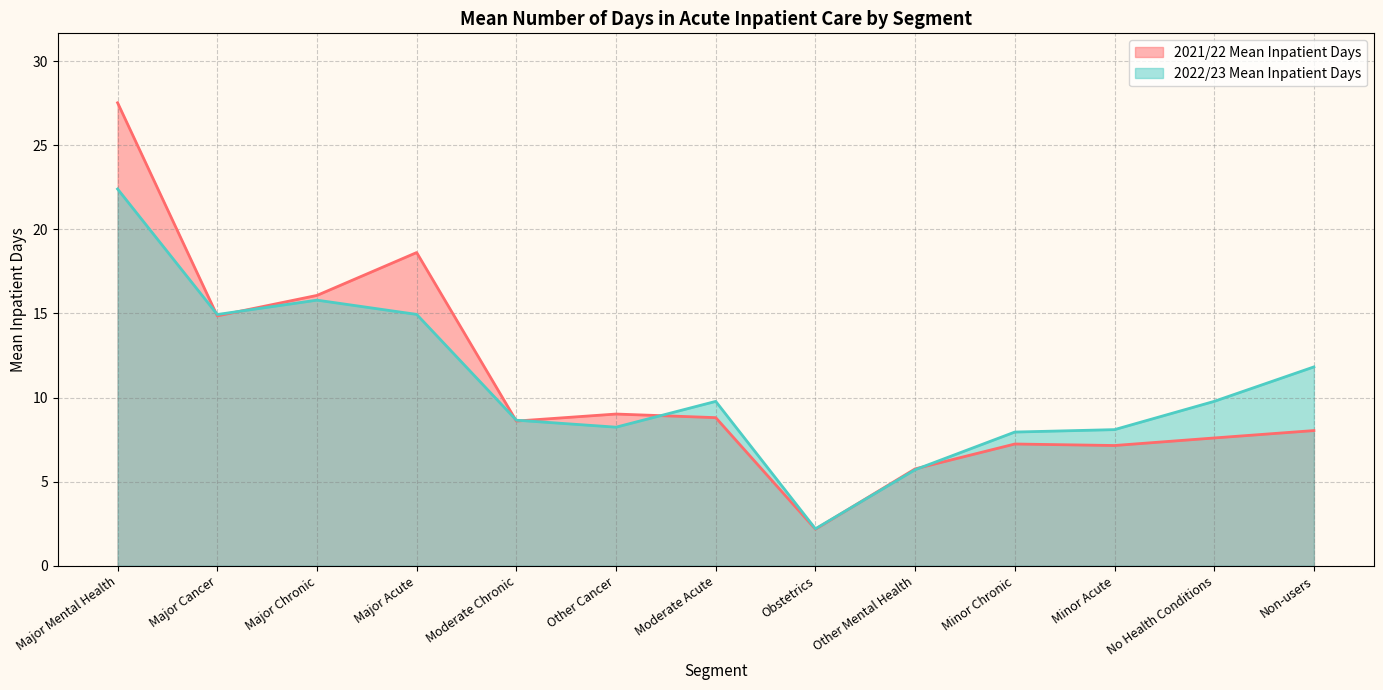

What is the average value of the 2021/22 Mean Inpatient Days series?

10.9